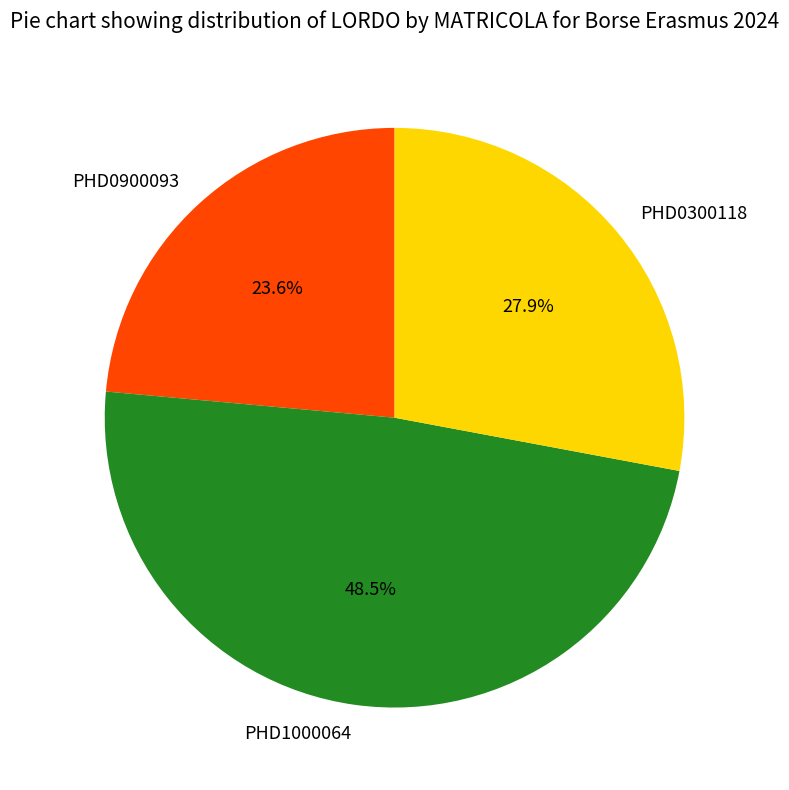

Which category has the smallest portion of the pie?

PHD0900093